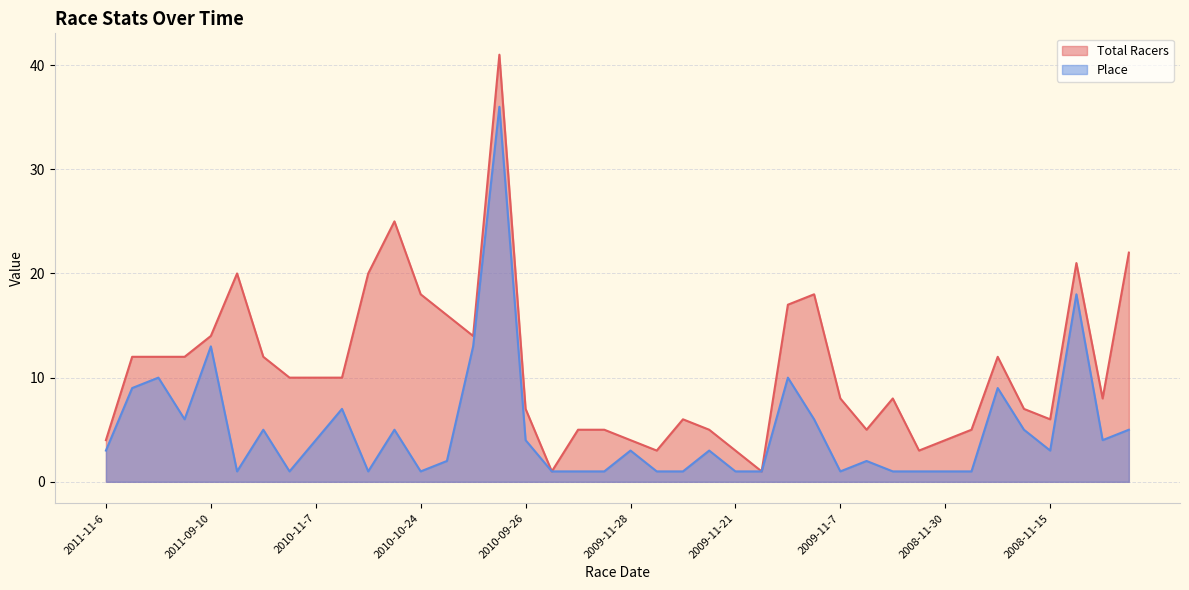

At how many categories does at least one series exceed 20?

4